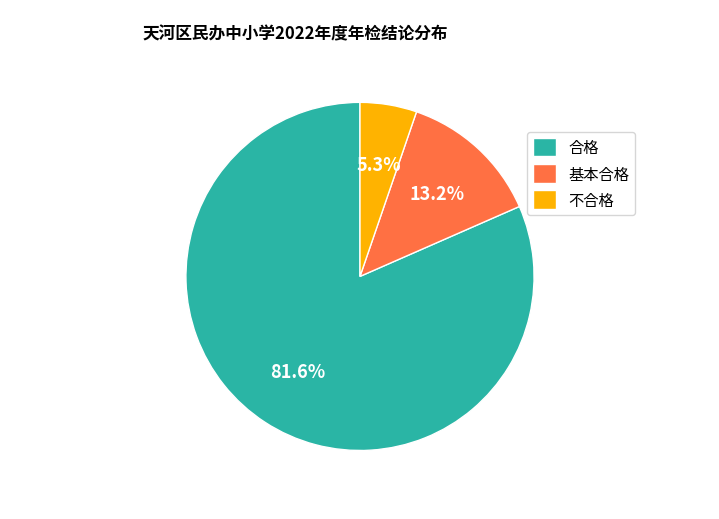

How many slices are in this pie chart?

3